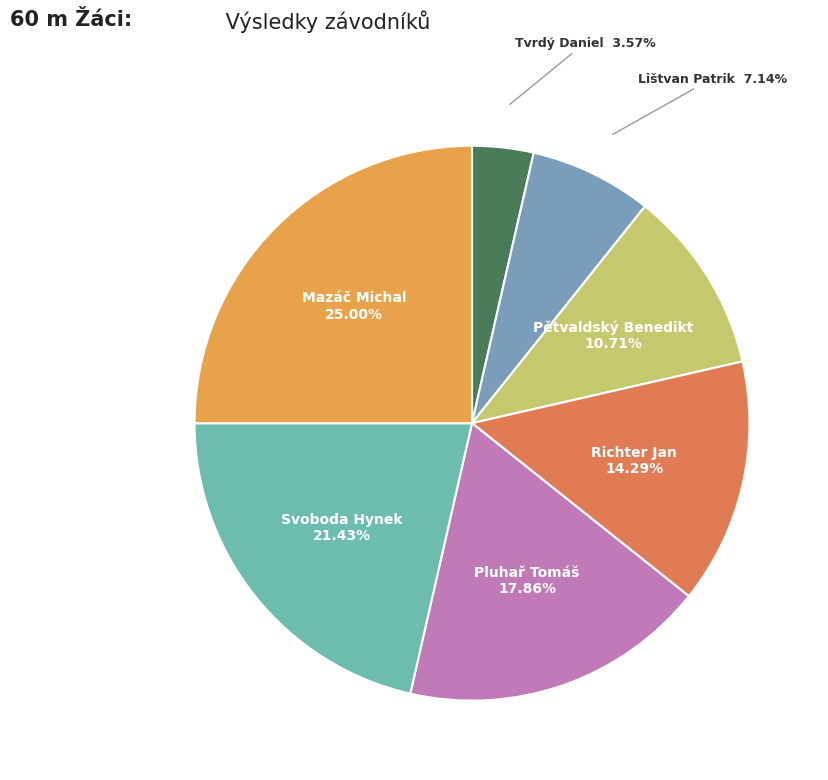

Is there a majority slice in this chart?

No